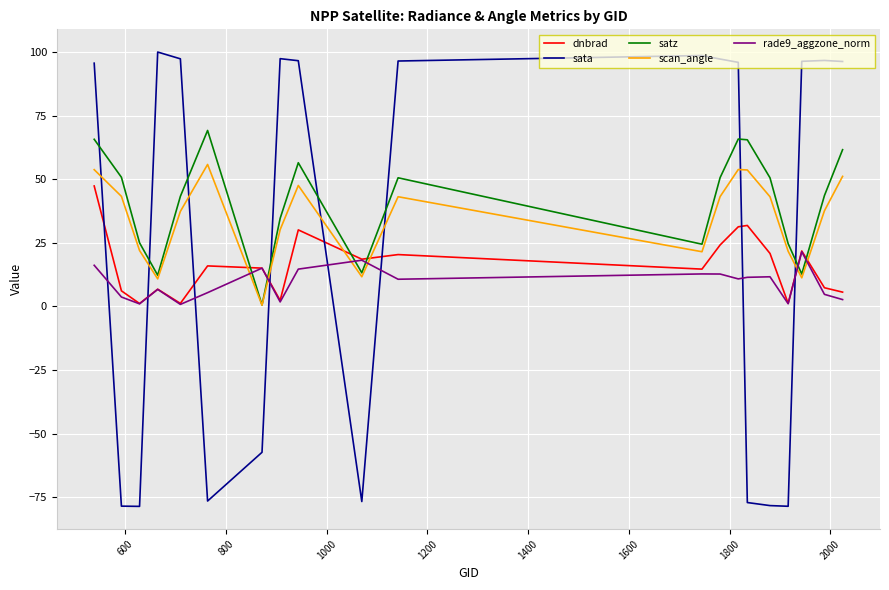

Which series has the widest spread of values?

sata